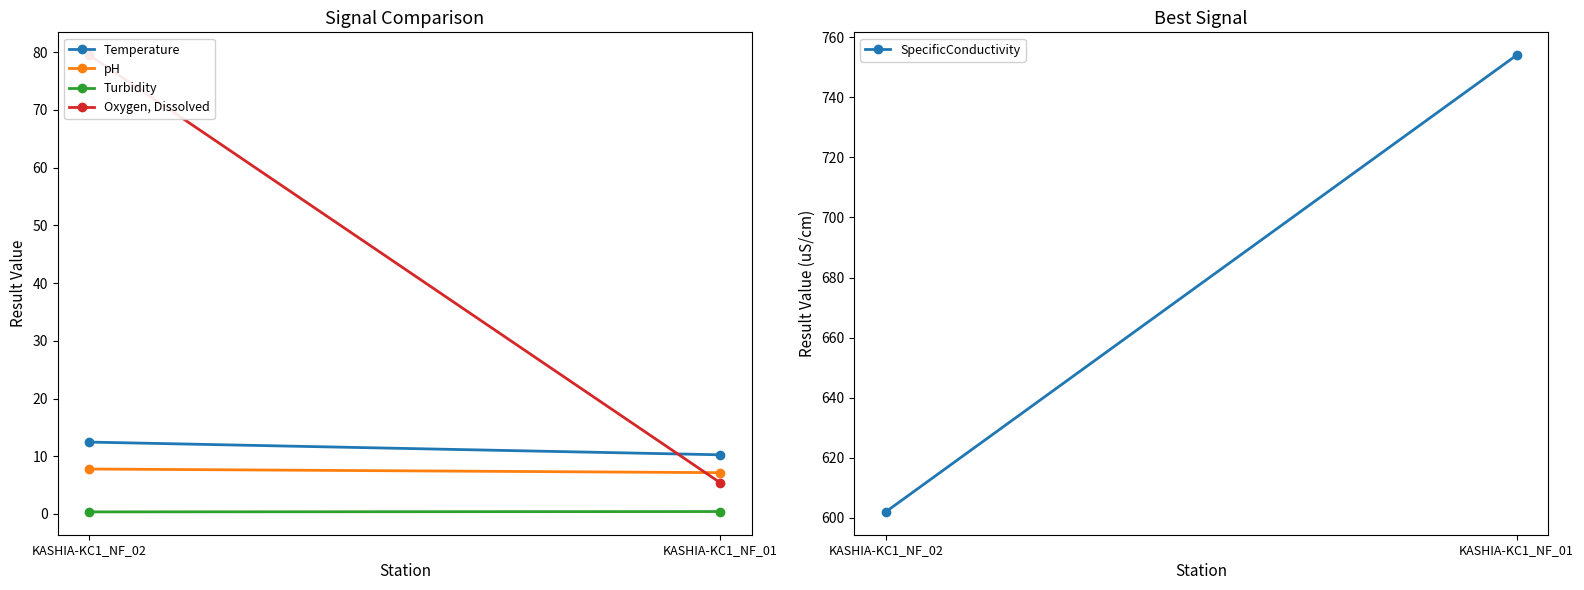

Does the chart have visible grid lines?

No